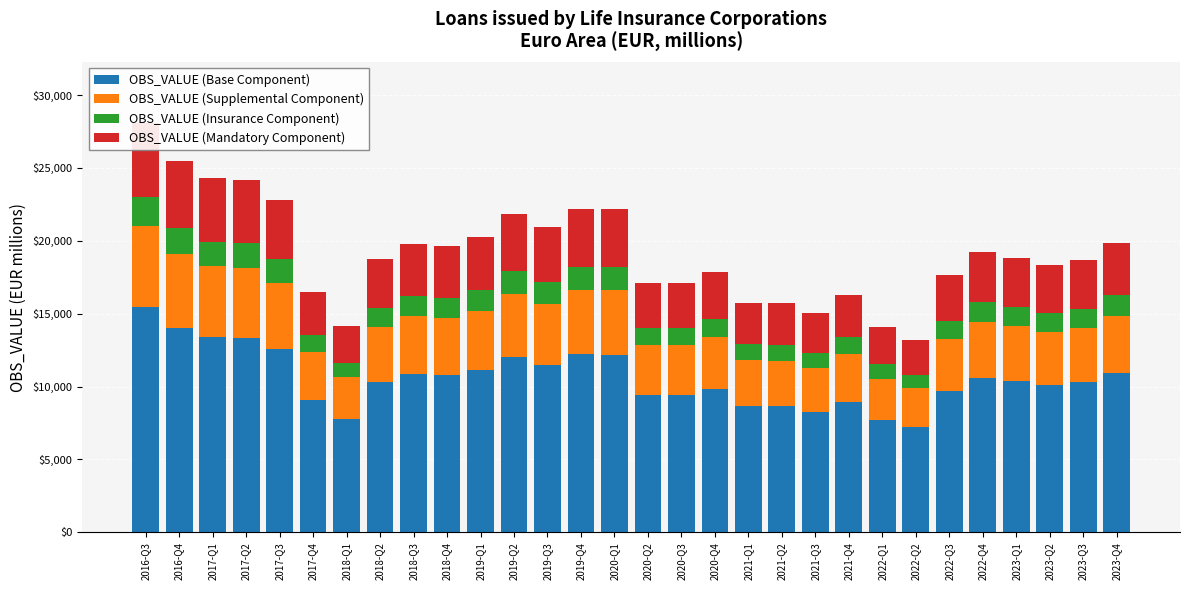

What is the approximate value of OBS_VALUE (Base Component) at 2023-Q4?

10902.9